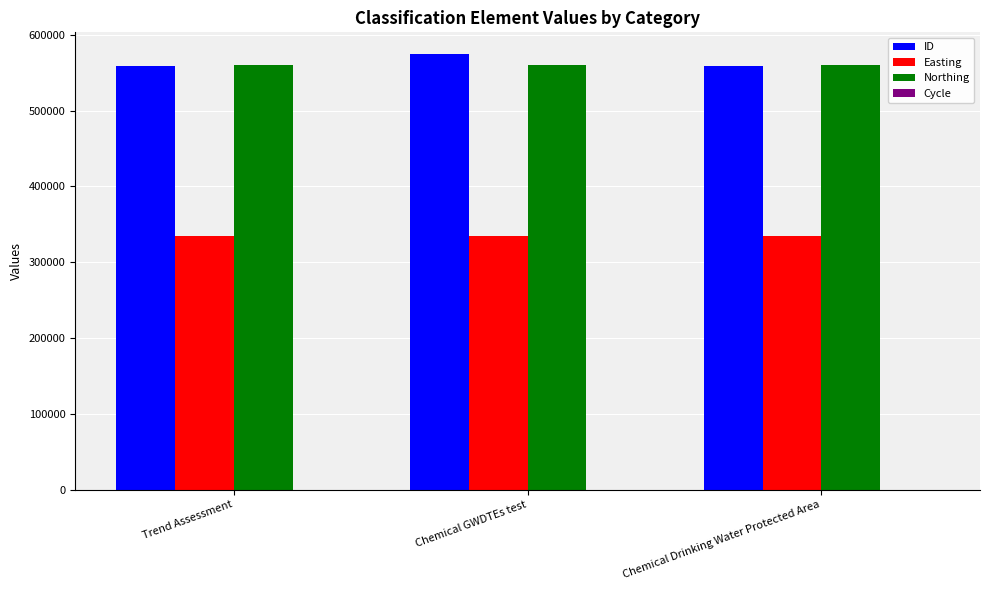

Does the chart contain stacked bars?

No